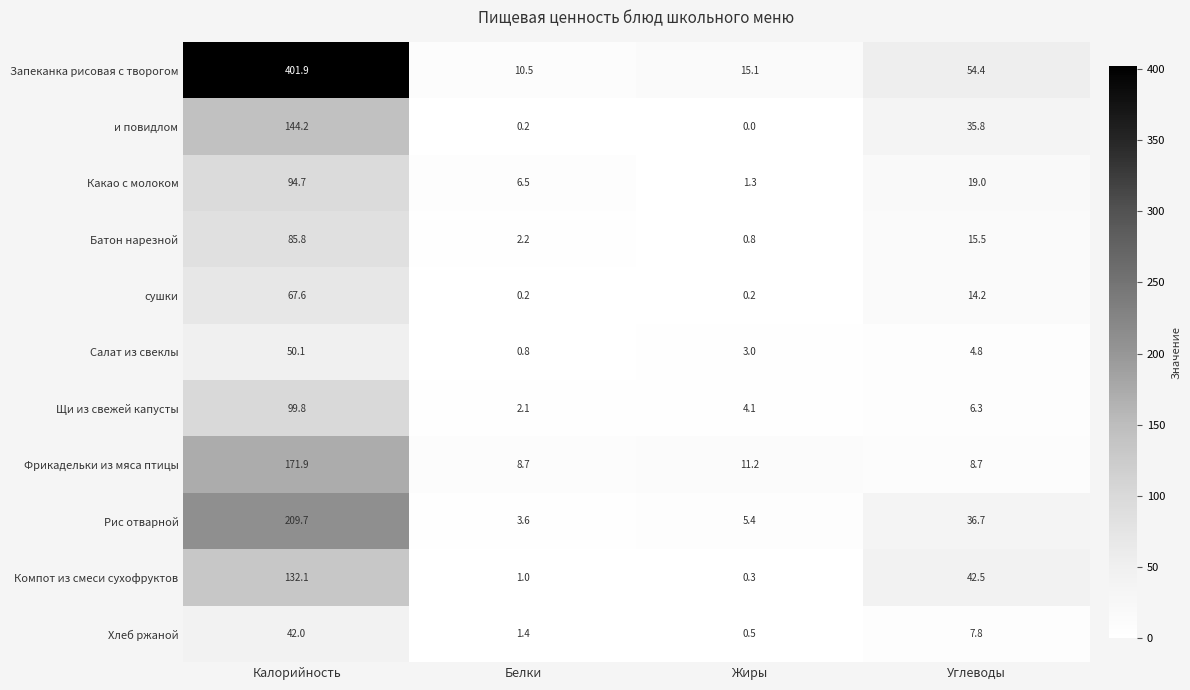

Which series has the widest spread of values?

Запеканка рисовая с творогом